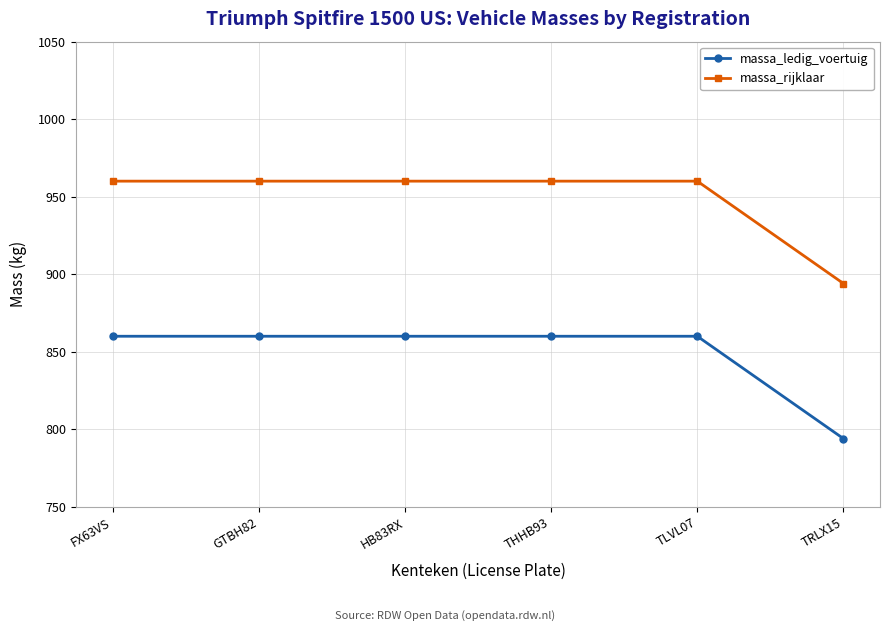

Read the massa_rijklaar value at HB83RX, to the nearest 10.

960